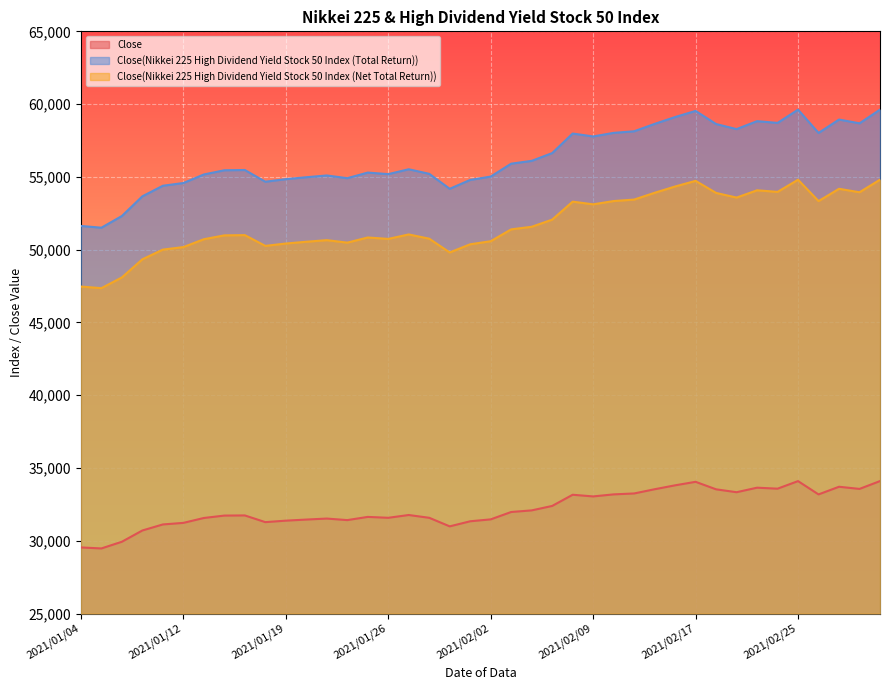

The value of Close(Nikkei 225 High Dividend Yield Stock 50 Index (Net Total Return)) at 2021/02/12 is 53440.9. True or false?

True